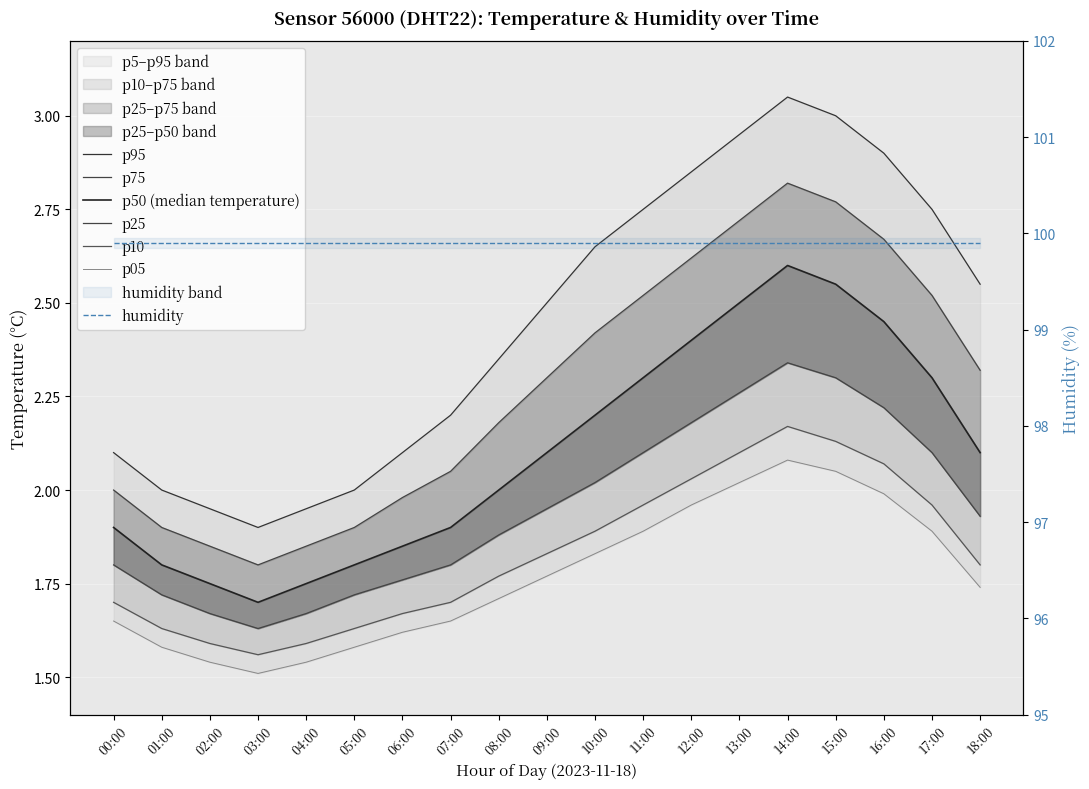

List the labels in order of value, largest first.

14:00, 15:00, 13:00, 16:00, 12:00, 11:00, 17:00, 10:00, 09:00, 18:00, 08:00, 00:00, 07:00, 06:00, 01:00, 05:00, 02:00, 04:00, 03:00